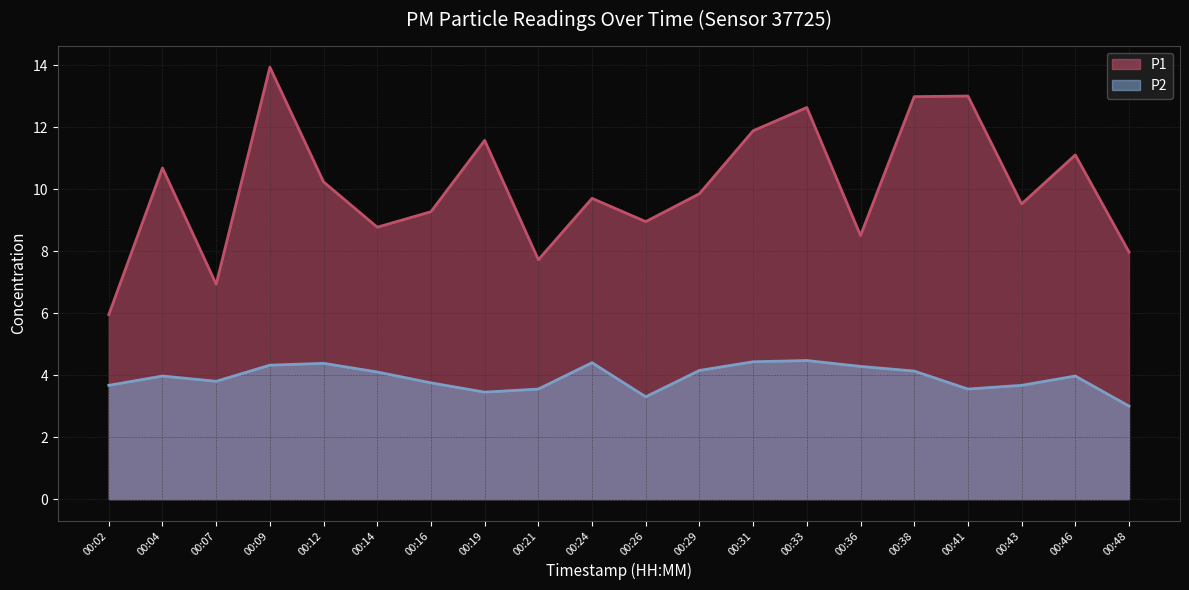

Which series has the widest spread of values?

P1